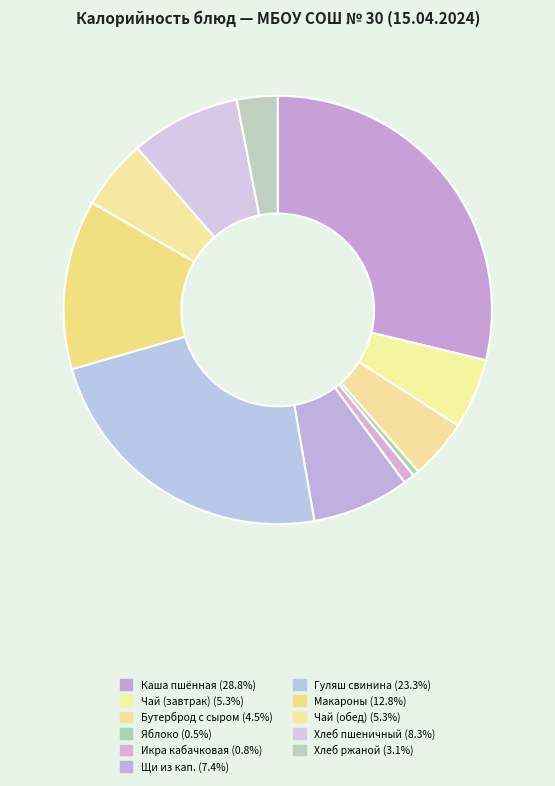

How many slices are in this pie chart?

11